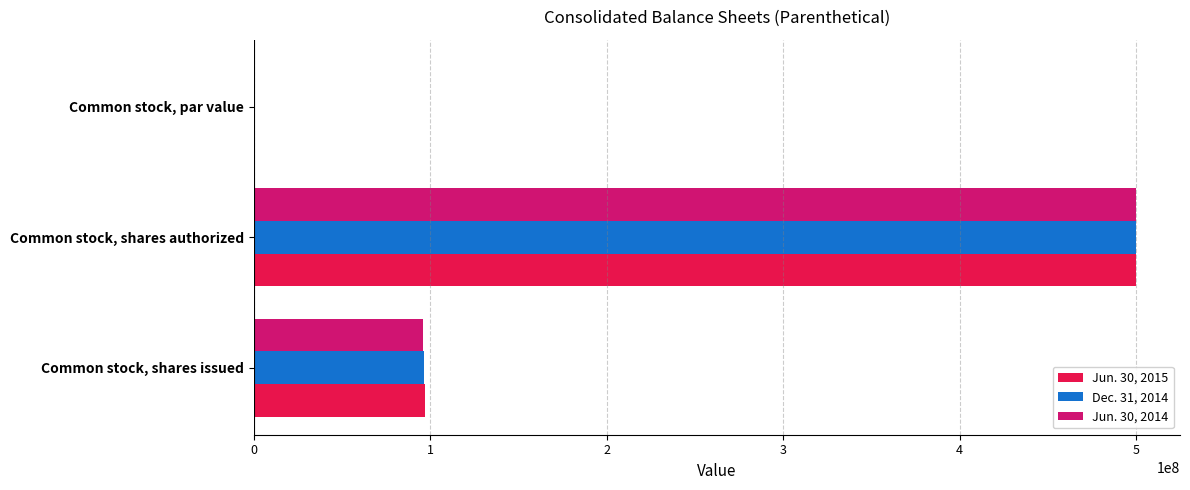

What is the maximum value shown in the chart?

500000000.0